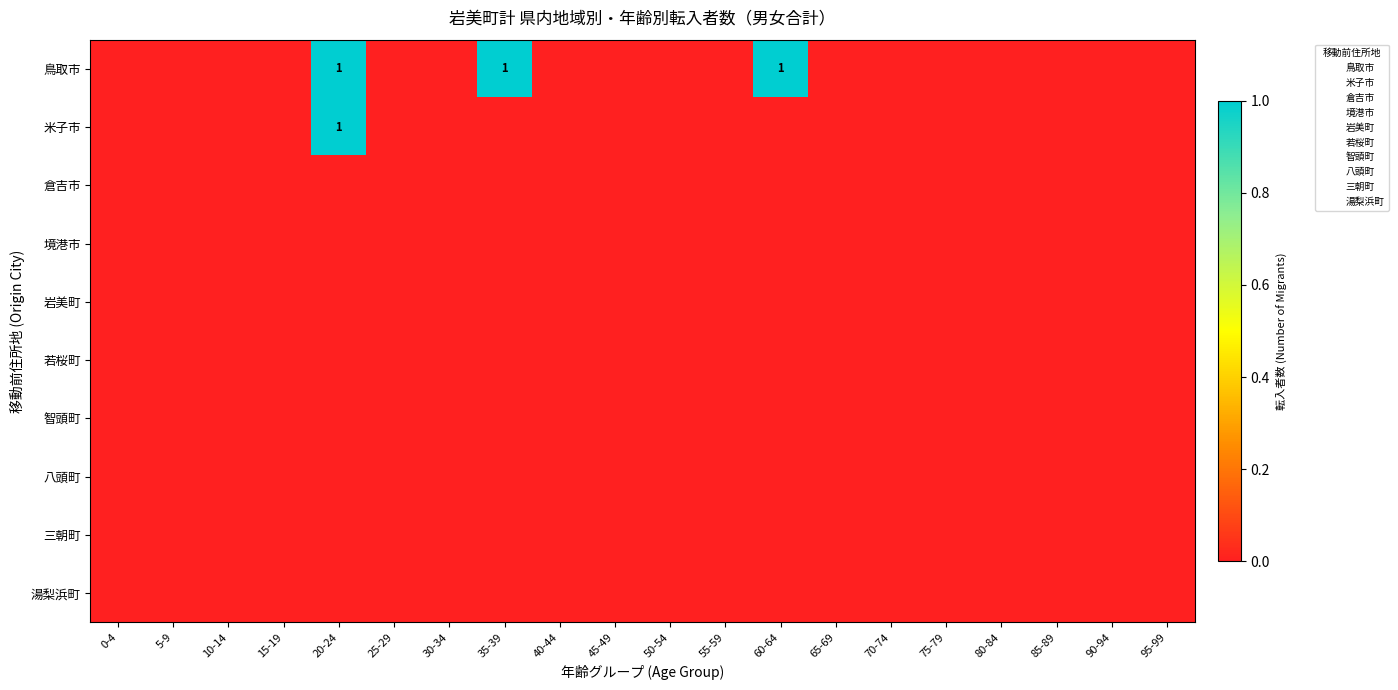

Between 35-39 and 30-34, which is larger?

35-39